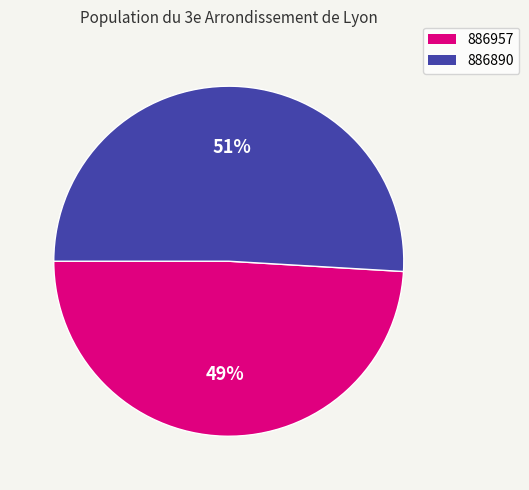

Between 886890 and 886957, which is larger?

886890